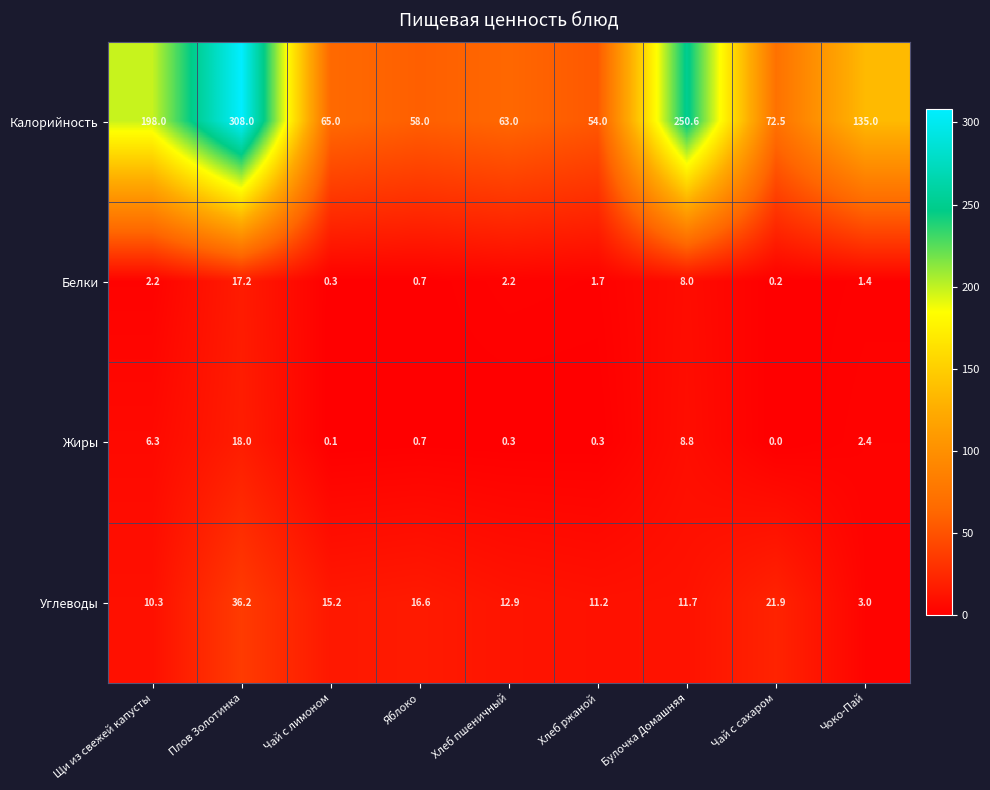

At which label does Углеводы reach its peak?

Плов Золотинка